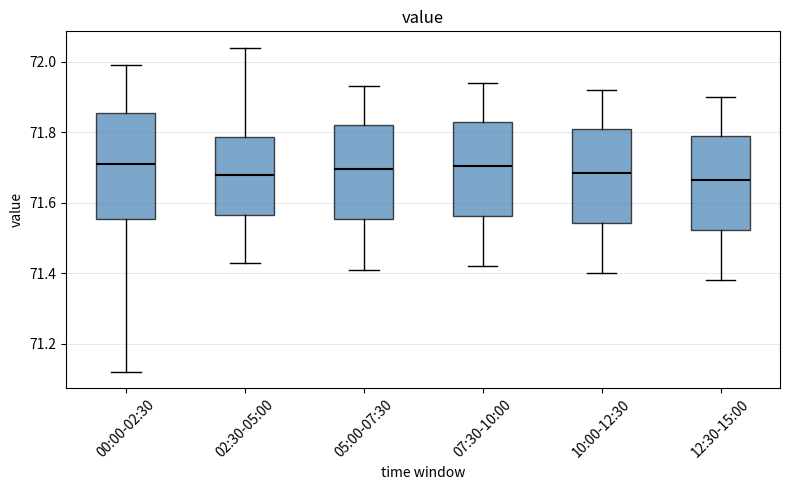

Where is the lower edge of the box for 00:00-02:30 on the y-axis? The values are not printed on the chart, so give them approximately, as read against the axis.

71.56